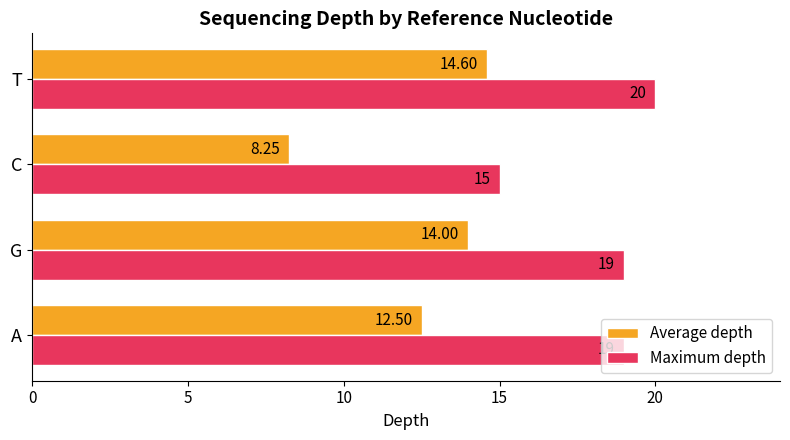

Rank the categories by Average depth value from highest to lowest.

T, G, A, C